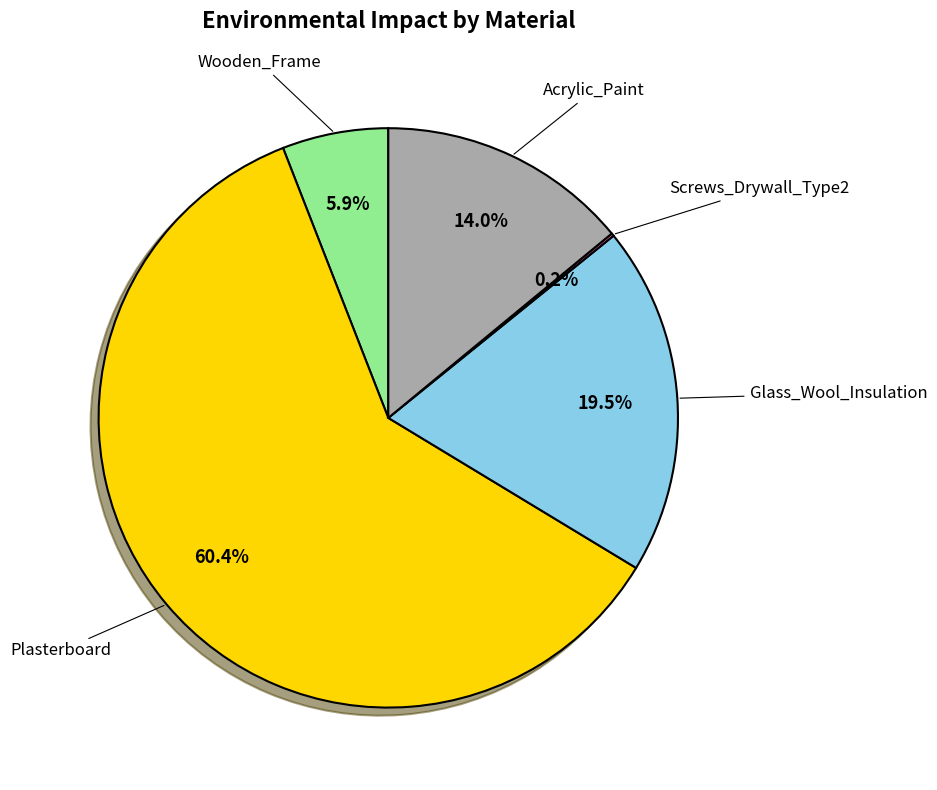

Is there any slice that represents more than half of the pie?

Yes